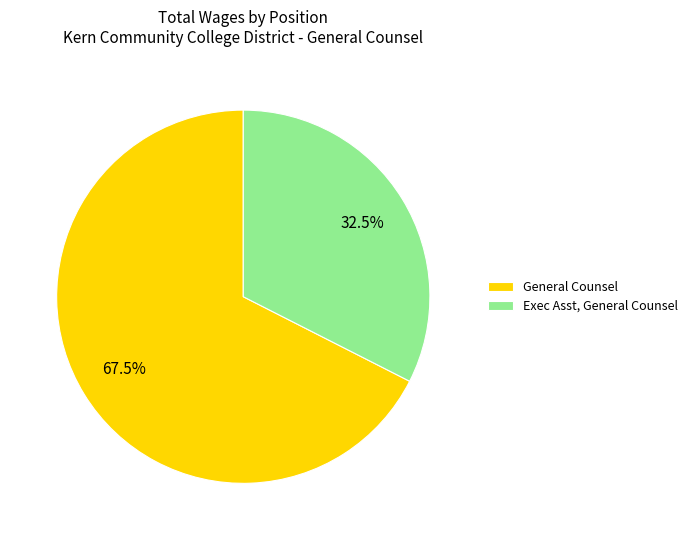

What percentage is NOT represented by General Counsel?

32.5%